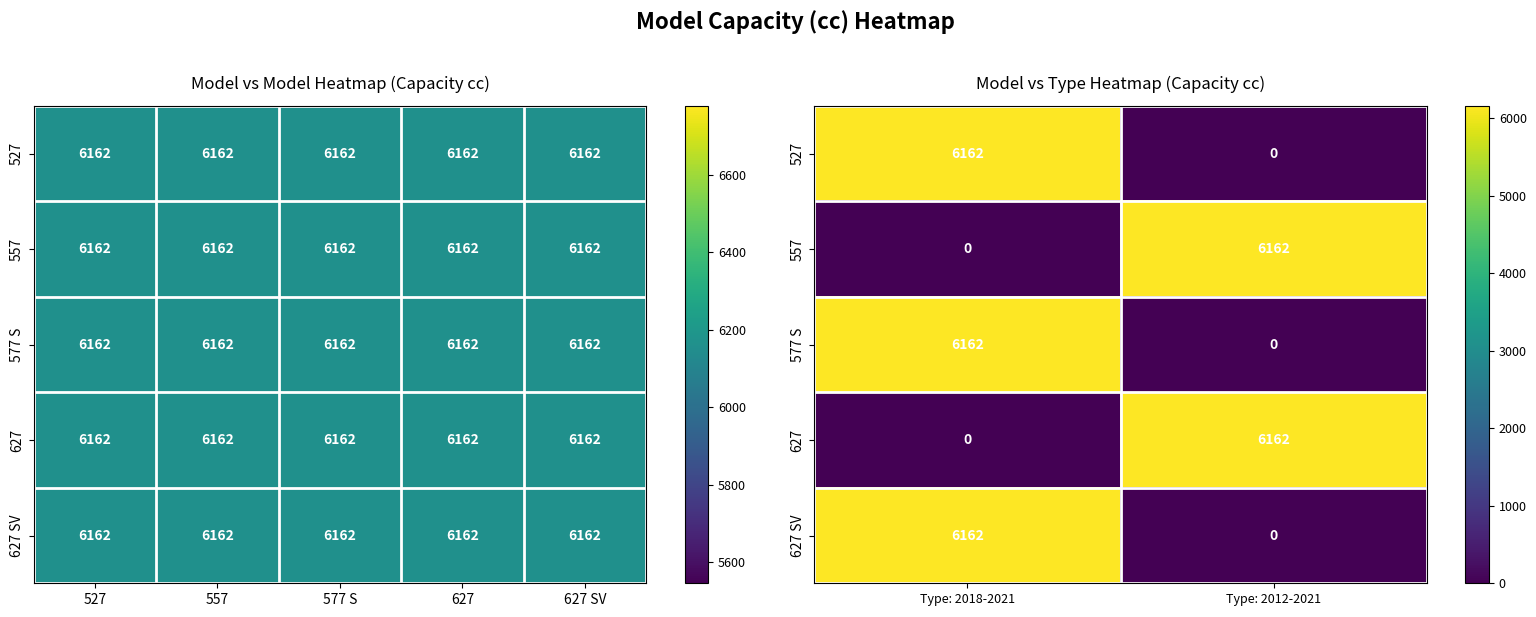

Which label corresponds to the smallest value in the chart?

Type: 2012-2021